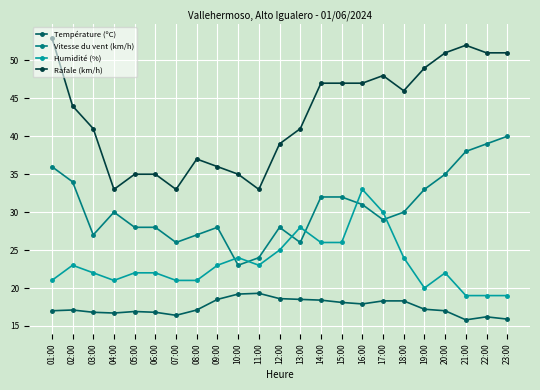

How many data points does each series have?

23